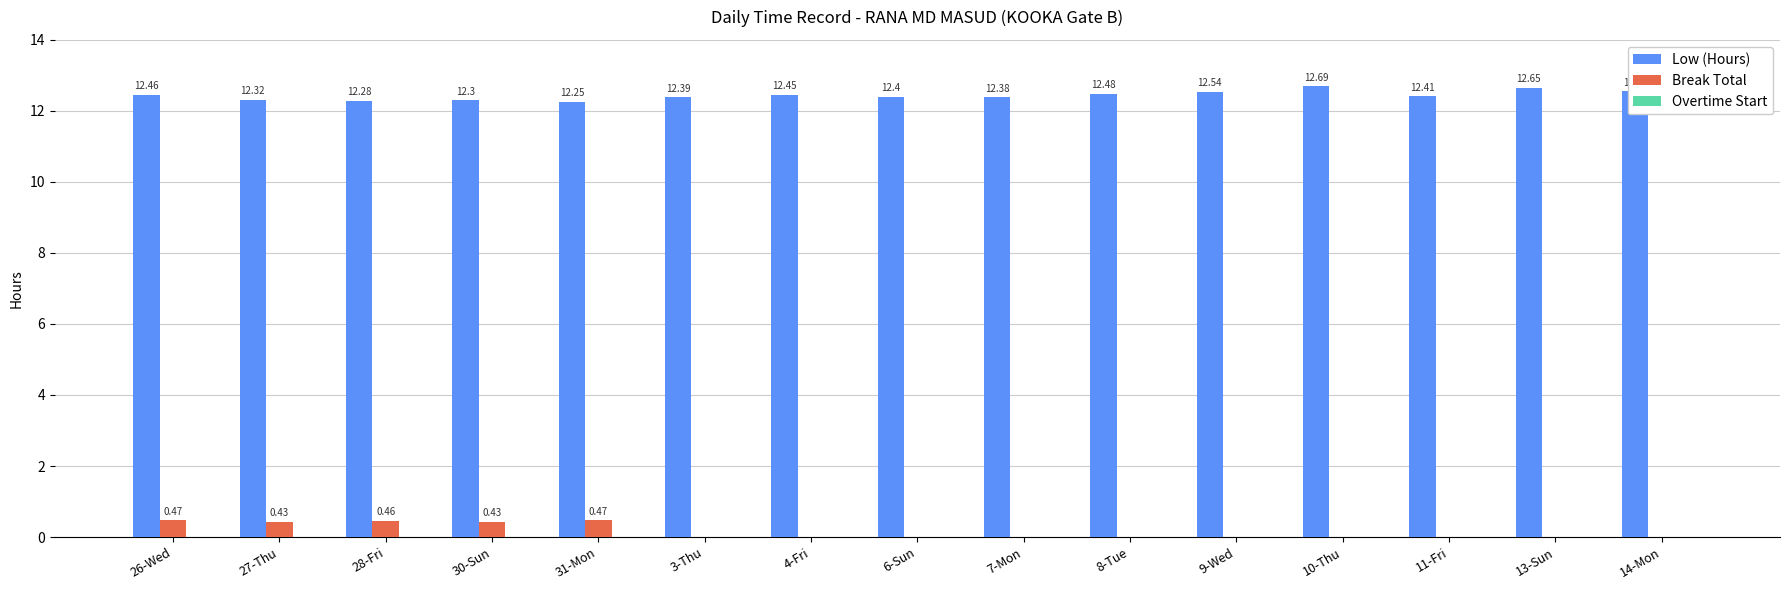

What is the sum of all Low (Hours) values?

186.6